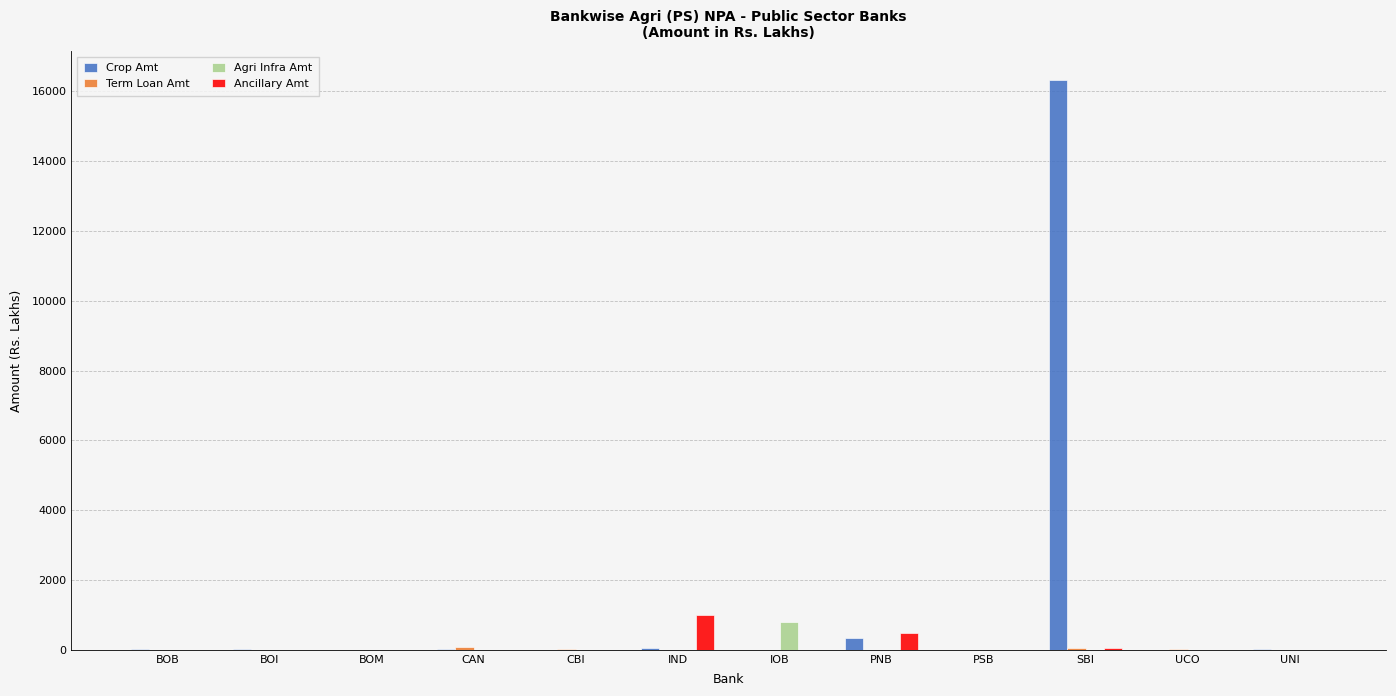

Are the bars horizontal?

No